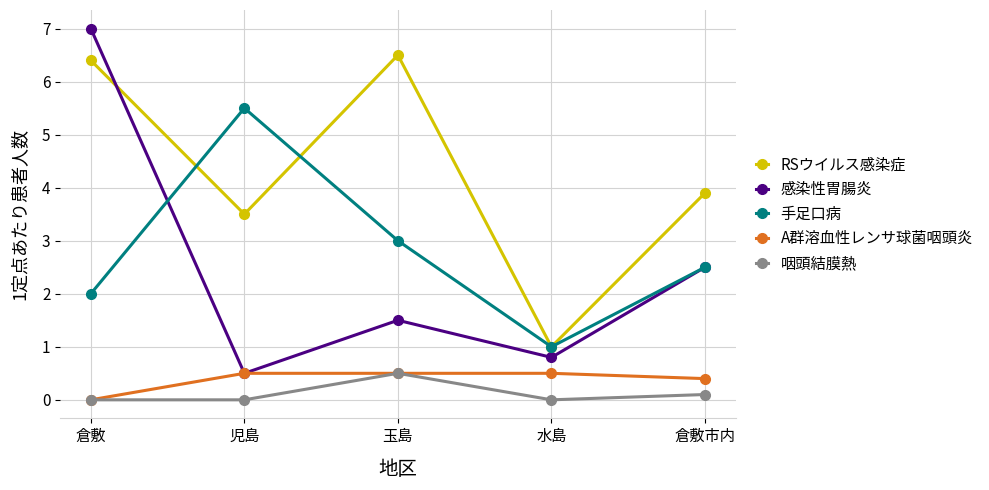

Which series changed the most between 玉島 and 倉敷市内?

RSウイルス感染症